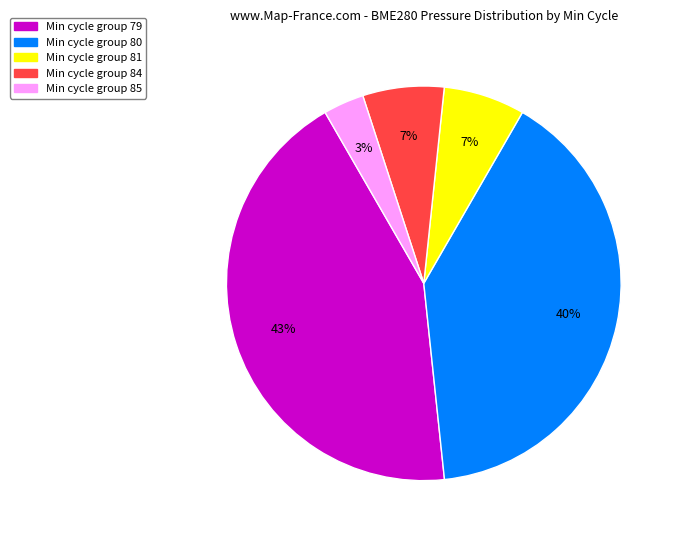

Is there a majority slice in this chart?

No